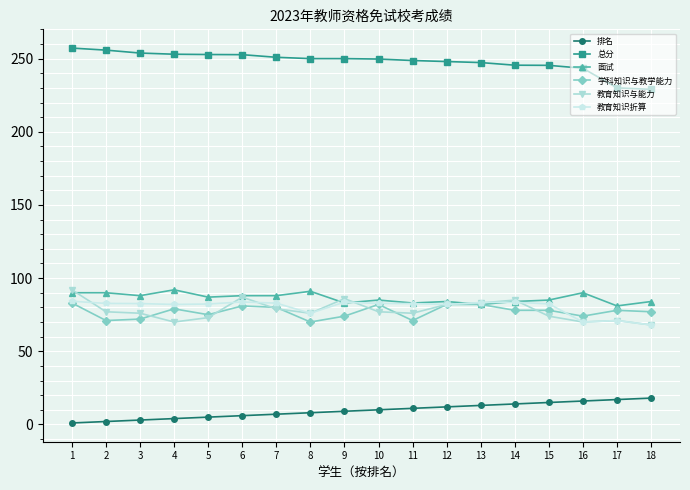

True or false: 排名 has a value of 6.0 at 6.

True